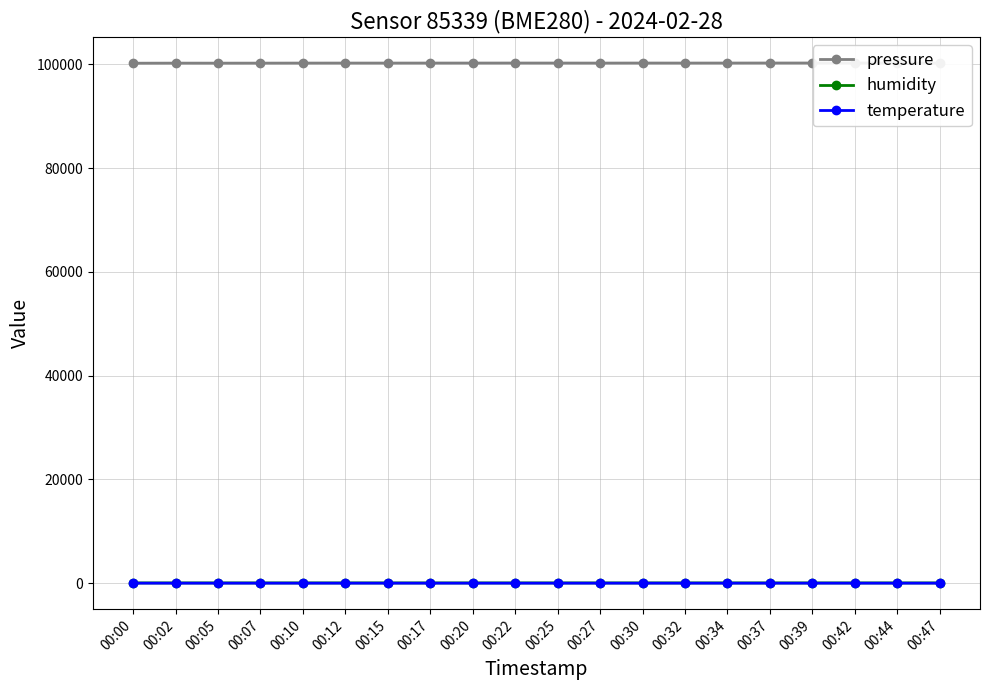

Reading left to right, what are all the values shown in this chart?

pressure: 00:00=100247.3	00:02=100261.5	00:05=100257.8	00:07=100261.5	00:10=100270.3	00:12=100272.2	00:15=100272.2	00:17=100274.9	00:20=100275.9	00:22=100278.6	00:25=100276.2	00:27=100270.2	00:30=100278.0	00:32=100273.7	00:34=100277.4	00:37=100283.6	00:39=100281.7	00:42=100283.6	00:44=100283.8	00:47=100281.9
humidity: 00:00=57.5	00:02=57.6	00:05=57.9	00:07=57.8	00:10=57.6	00:12=58.0	00:15=57.5	00:17=57.4	00:20=57.6	00:22=57.6	00:25=57.9	00:27=57.4	00:30=57.7	00:32=57.4	00:34=57.9	00:37=57.4	00:39=57.6	00:42=57.2	00:44=57.4	00:47=57.3
temperature: 00:00=12.0	00:02=12.0	00:05=12.1	00:07=12.0	00:10=12.1	00:12=12.0	00:15=12.0	00:17=12.0	00:20=12.0	00:22=12.0	00:25=12.0	00:27=12.0	00:30=12.0	00:32=12.0	00:34=12.0	00:37=12.0	00:39=12.0	00:42=12.0	00:44=12.0	00:47=12.0